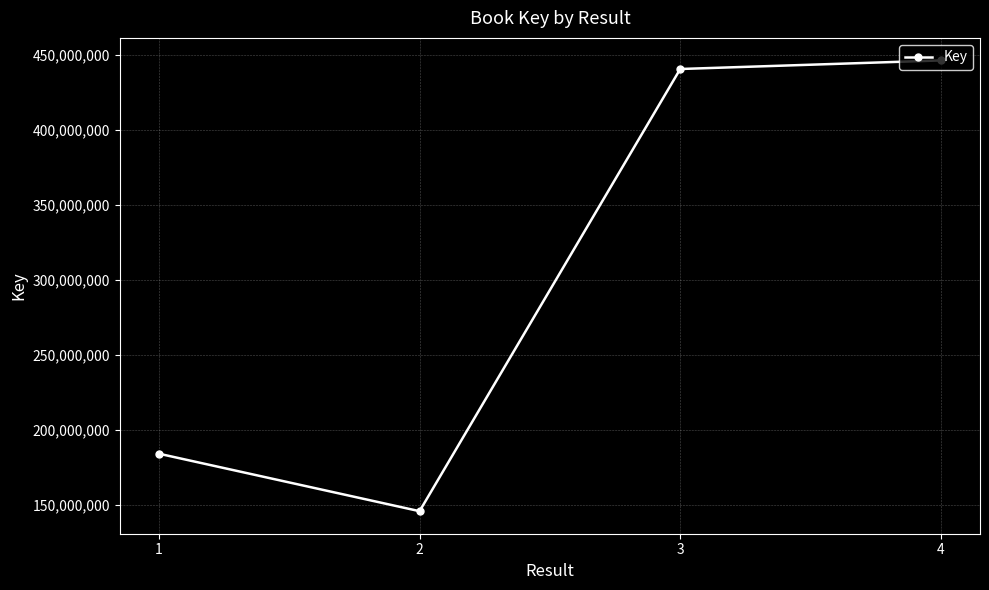

Which category has the lowest value across all series?

2